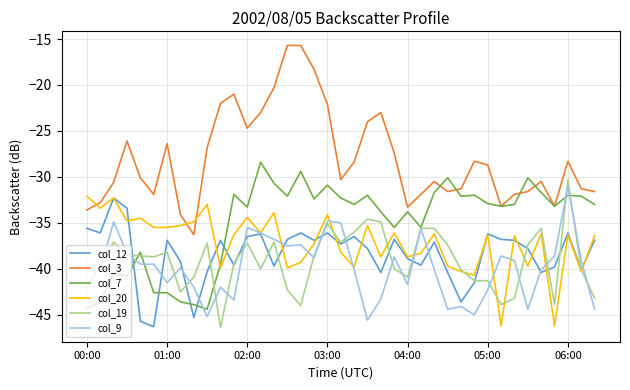

True or false: col_3 and col_12 intersect in this chart.

False